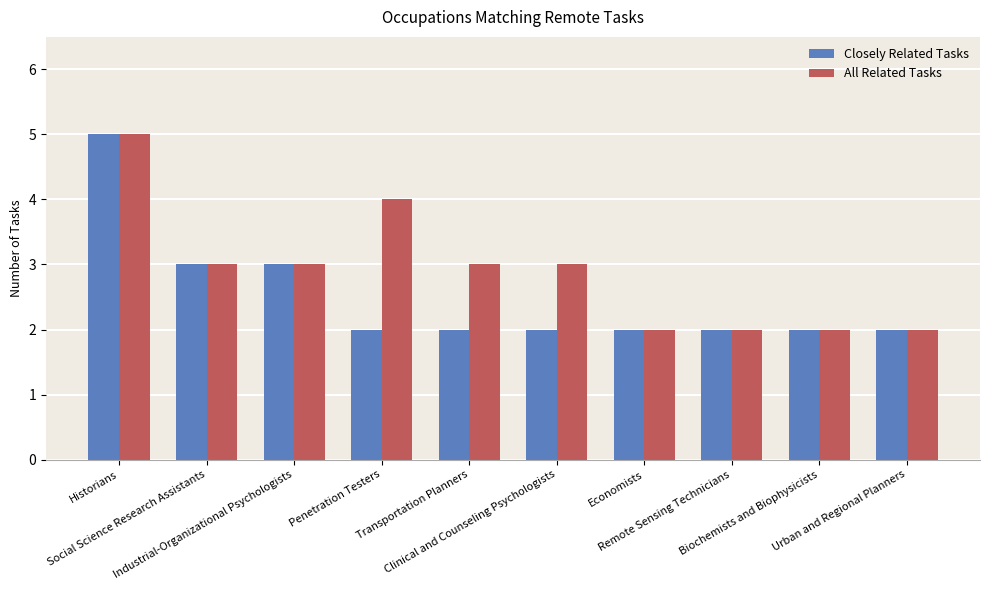

The value of All Related Tasks at Penetration Testers is 6. True or false?

False